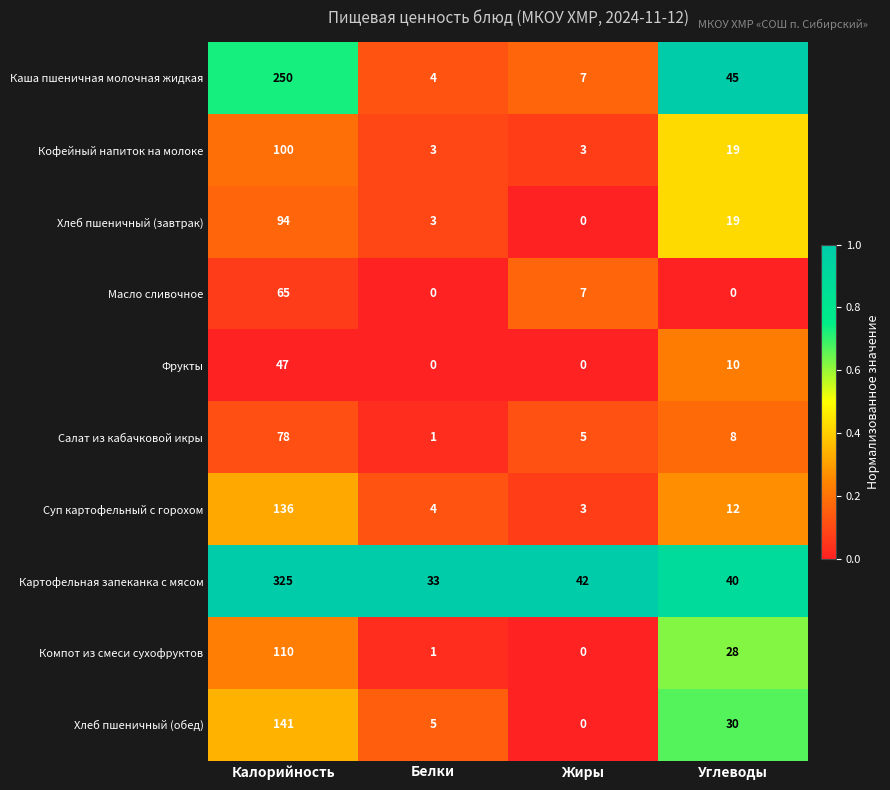

What is the total value across all series at Жиры?

67